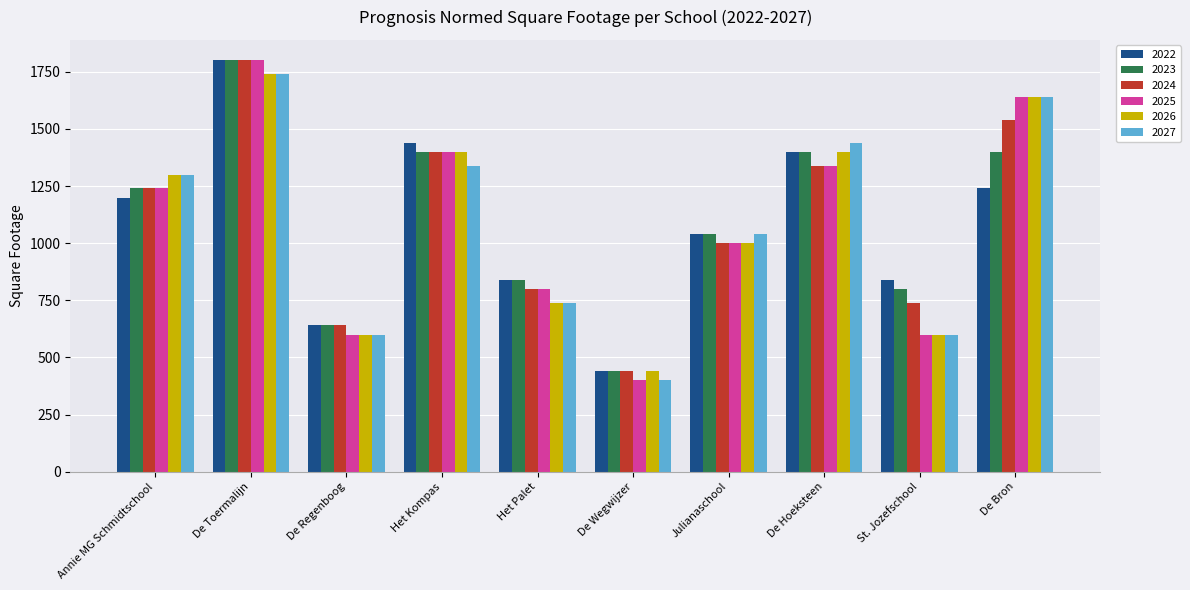

Count the number of data series in this chart.

6